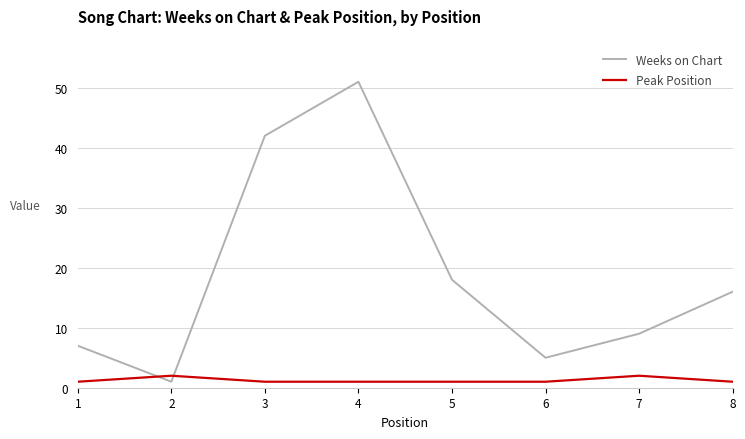

Reading right to left, transcribe all the data shown in this chart.

Weeks on Chart: 8=16	7=9	6=5	5=18	4=51	3=42	2=1	1=7
Peak Position: 8=1	7=2	6=1	5=1	4=1	3=1	2=2	1=1